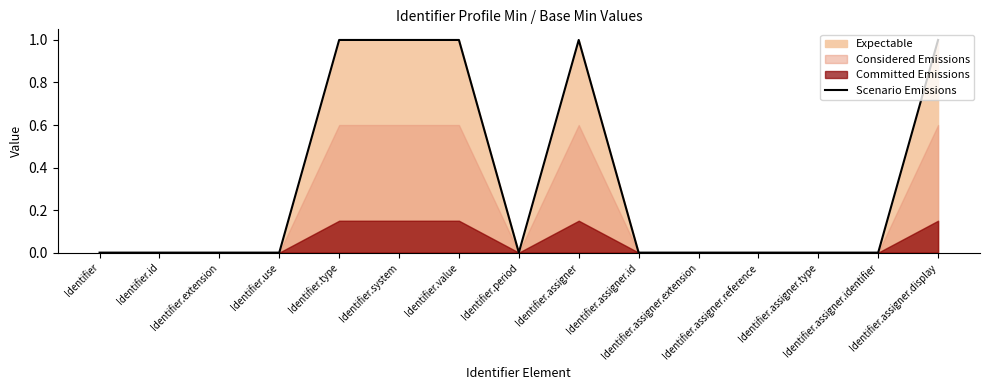

List the labels in order of value, largest first.

Identifier.type, Identifier.system, Identifier.value, Identifier.assigner, Identifier.assigner.display, Identifier, Identifier.id, Identifier.extension, Identifier.use, Identifier.period, Identifier.assigner.id, Identifier.assigner.extension, Identifier.assigner.reference, Identifier.assigner.type, Identifier.assigner.identifier